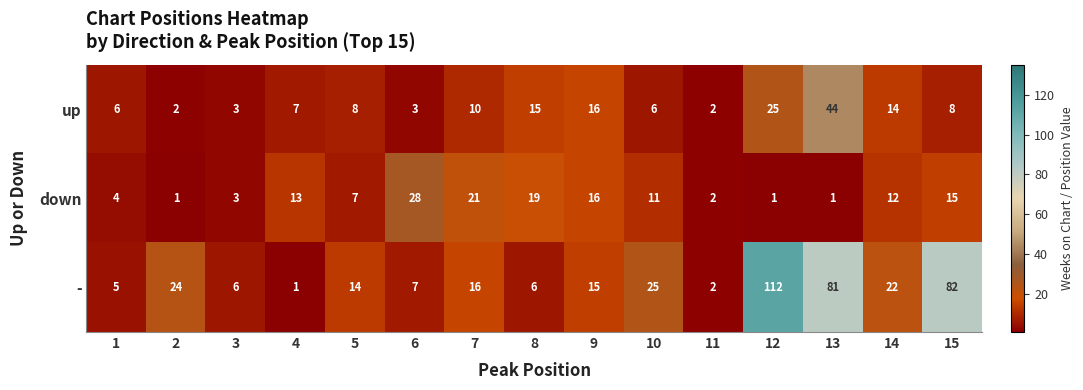

The down series shows 2 at 2. True or false?

False